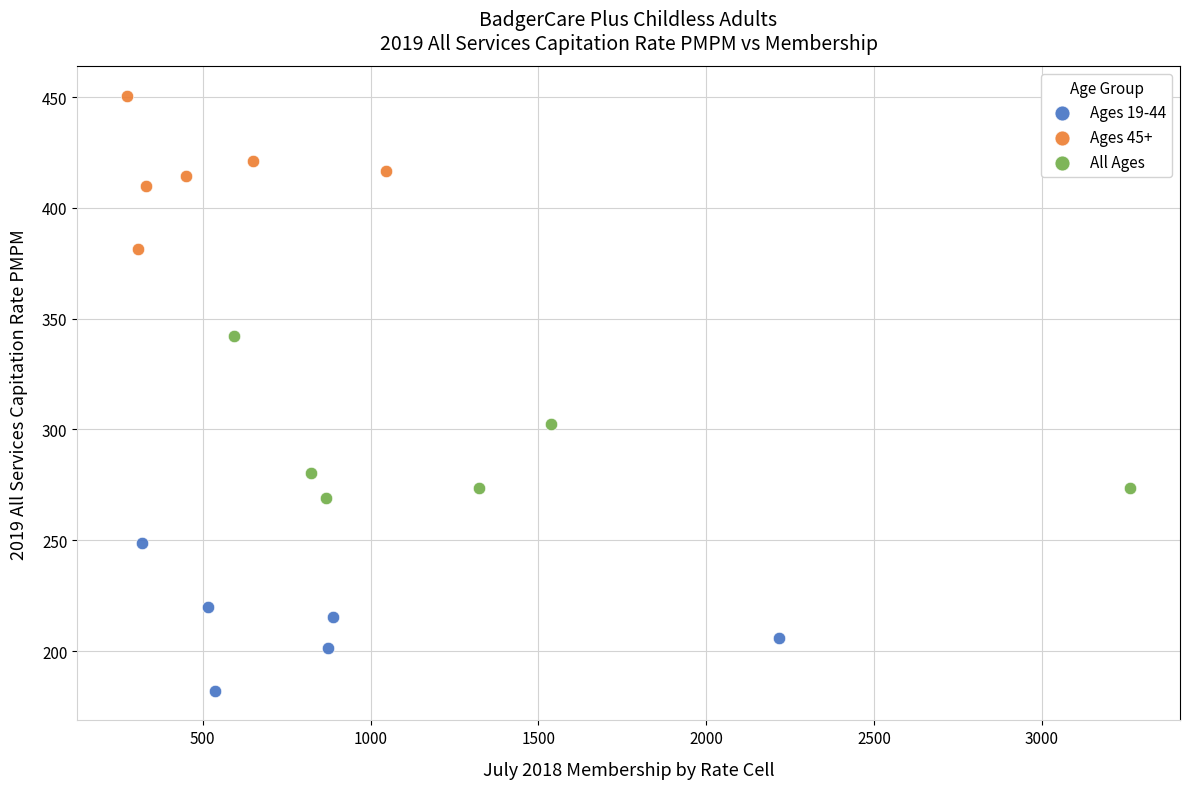

Which series has the widest spread of Y values?

All Ages